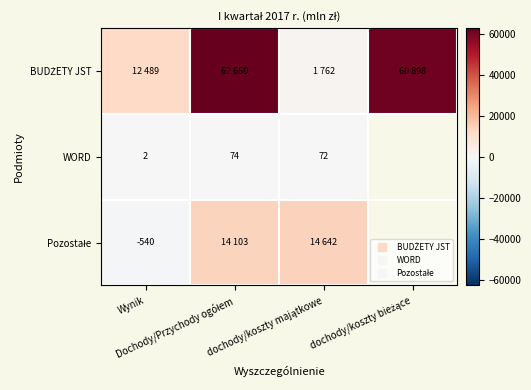

What is the highest value of the WORD series?

74.0